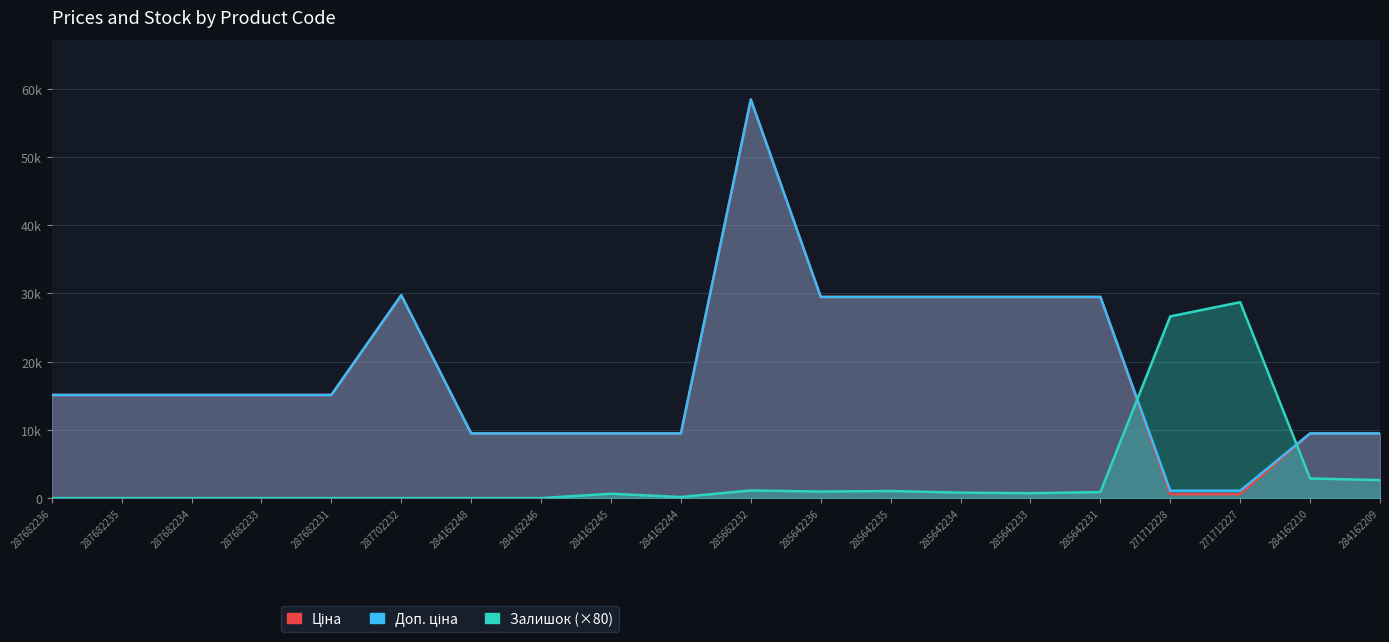

How many interior local peaks does the Залишок (×80) series have?

4